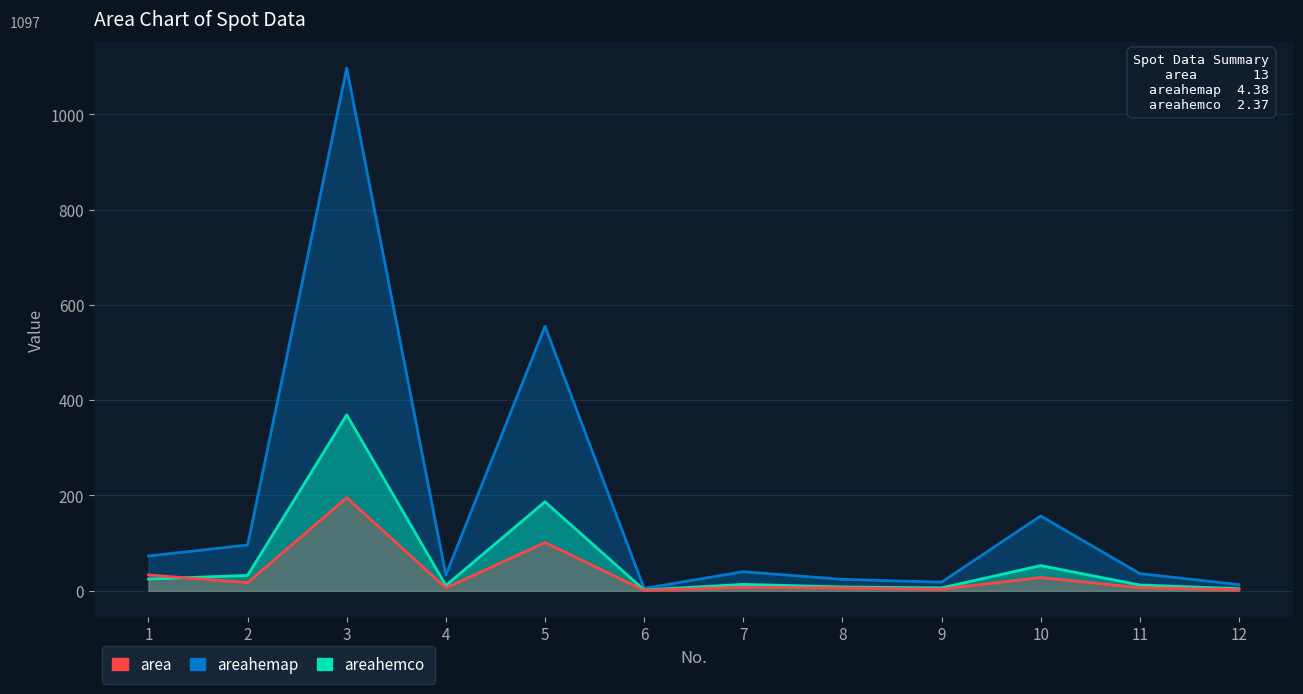

True or false: area and areahemap cross at least once.

False